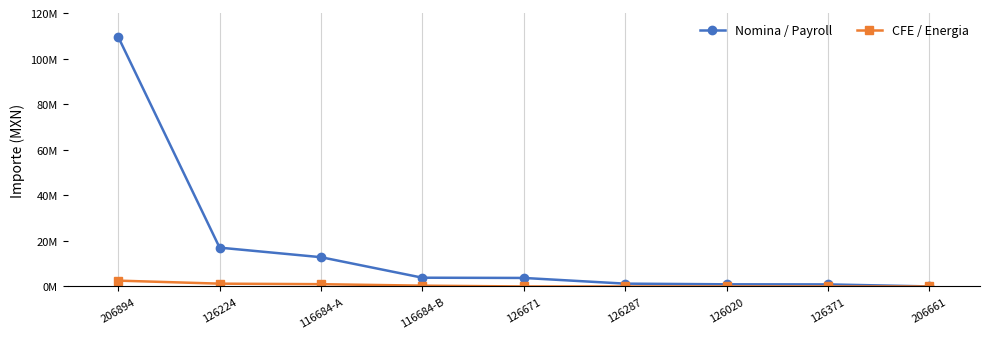

Does the chart have visible grid lines?

Yes